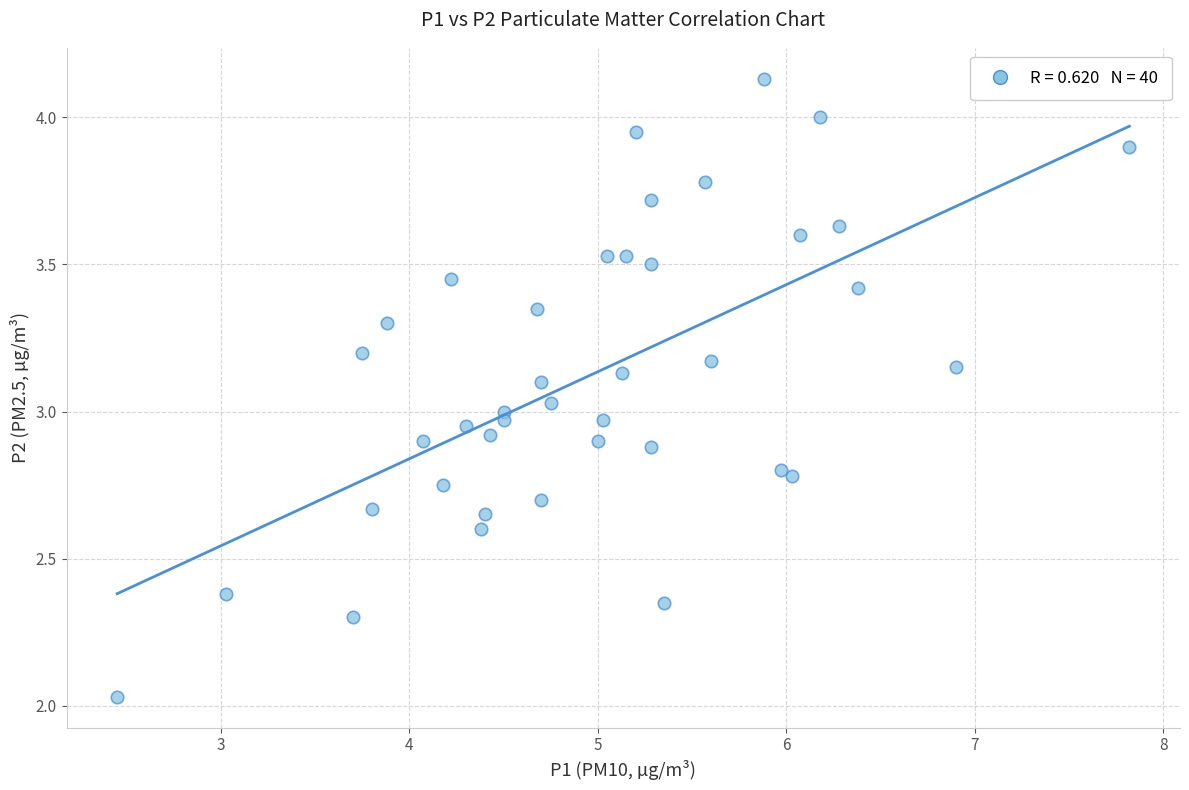

What is the range of Y values (max minus min)?

2.1